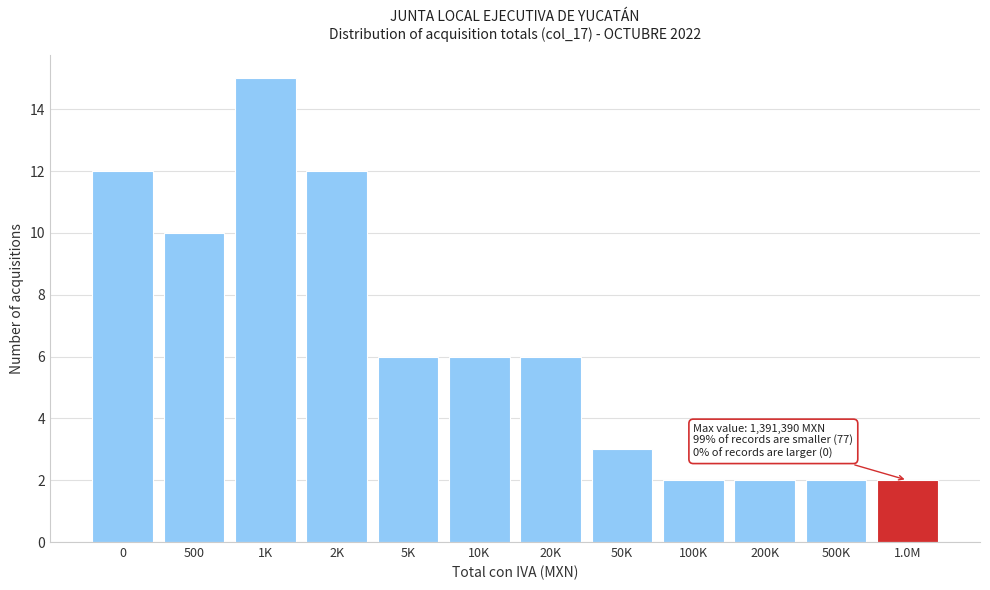

Reading right to left, what are all the values shown in this chart?

2	2	2	2	3	6	6	6	12	15	10	12